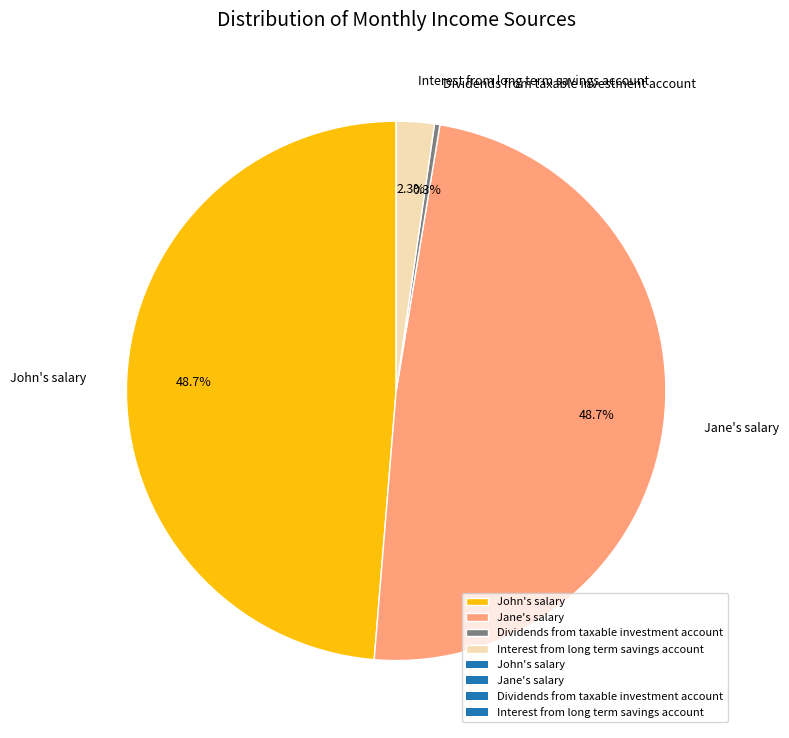

How much of the chart is everything except John's salary?

51.3%